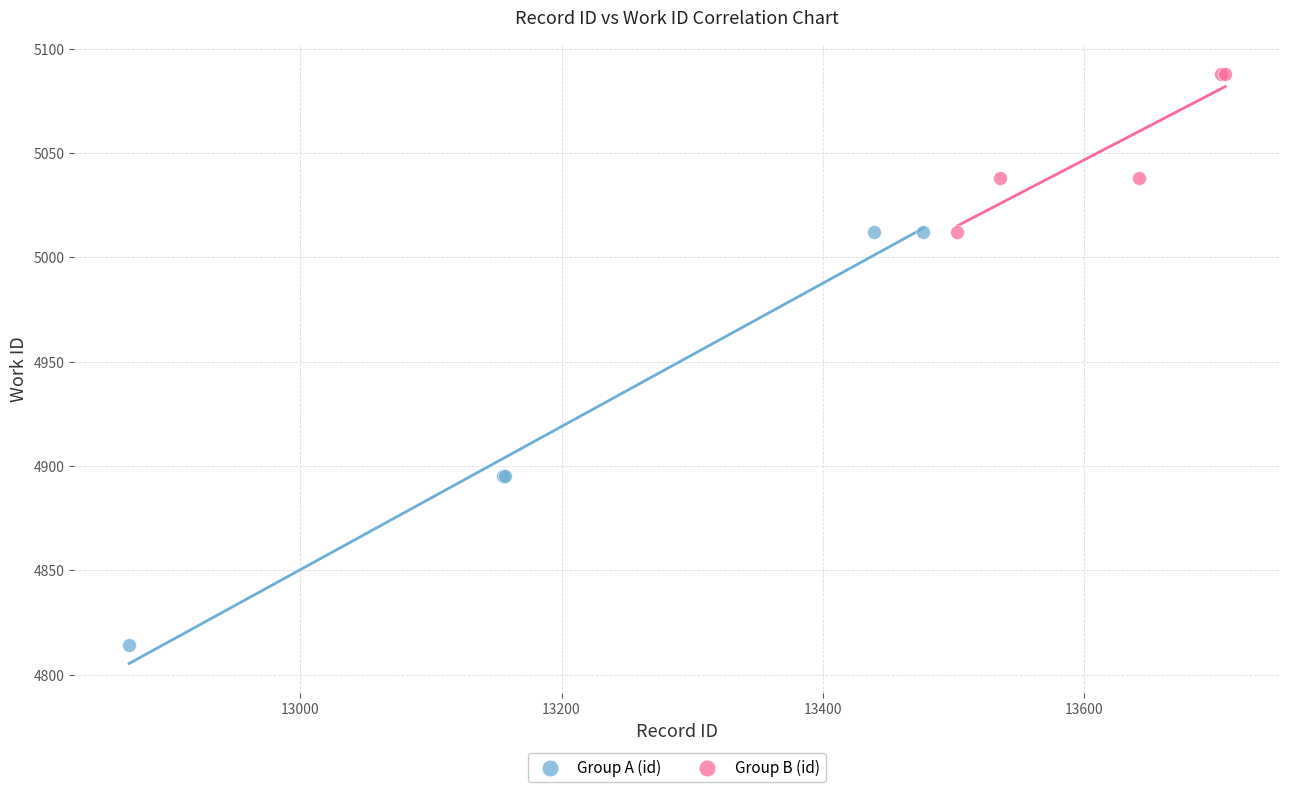

Which series contains the lowest Y value?

Group A (id)